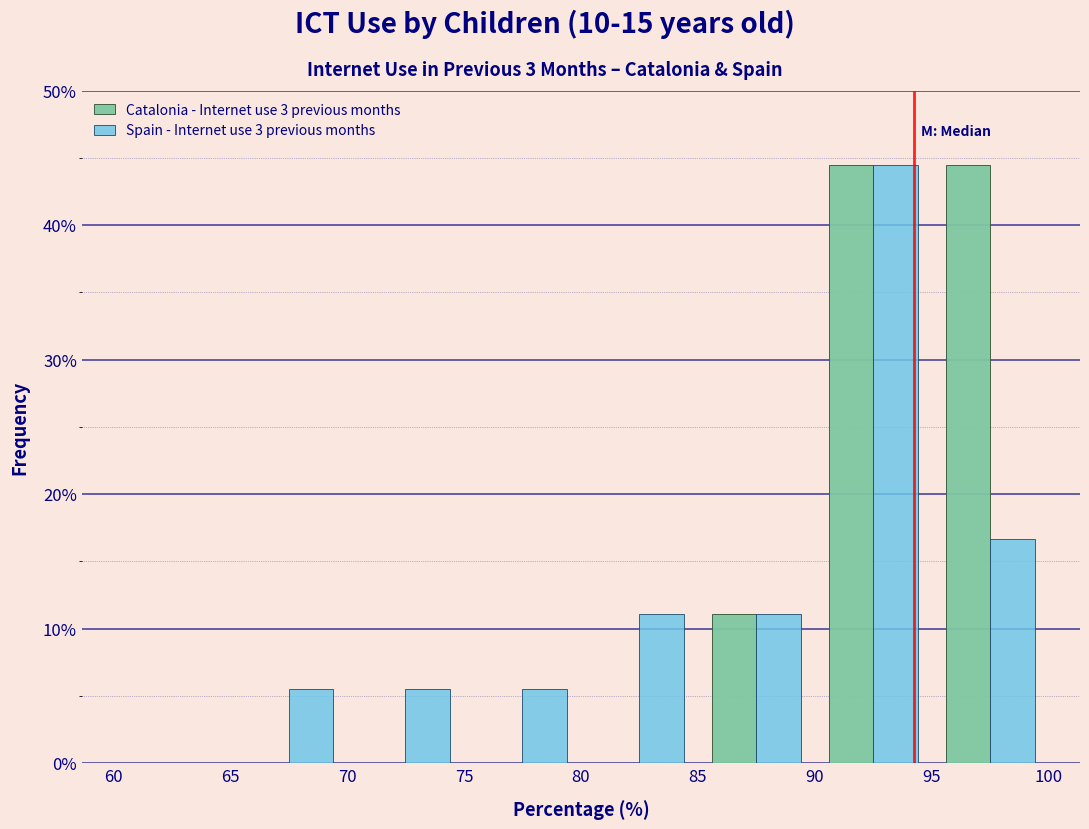

What is the height of the Catalonia - Internet use 3 previous months bar covering 90 to 95 on the x-axis? The values are not printed on the chart, so give them approximately, as read against the axis.

44